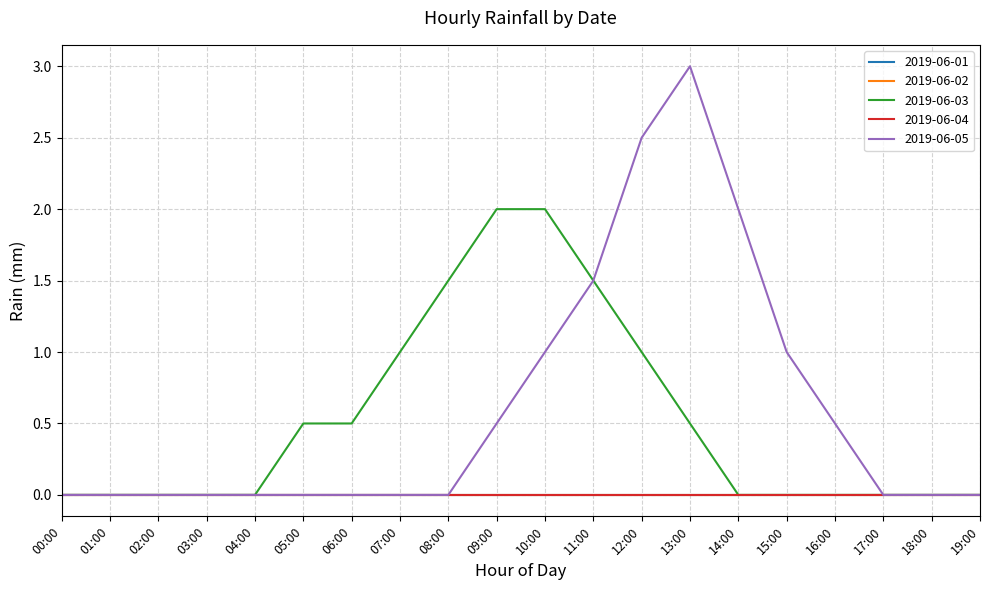

Does the chart have visible grid lines?

Yes